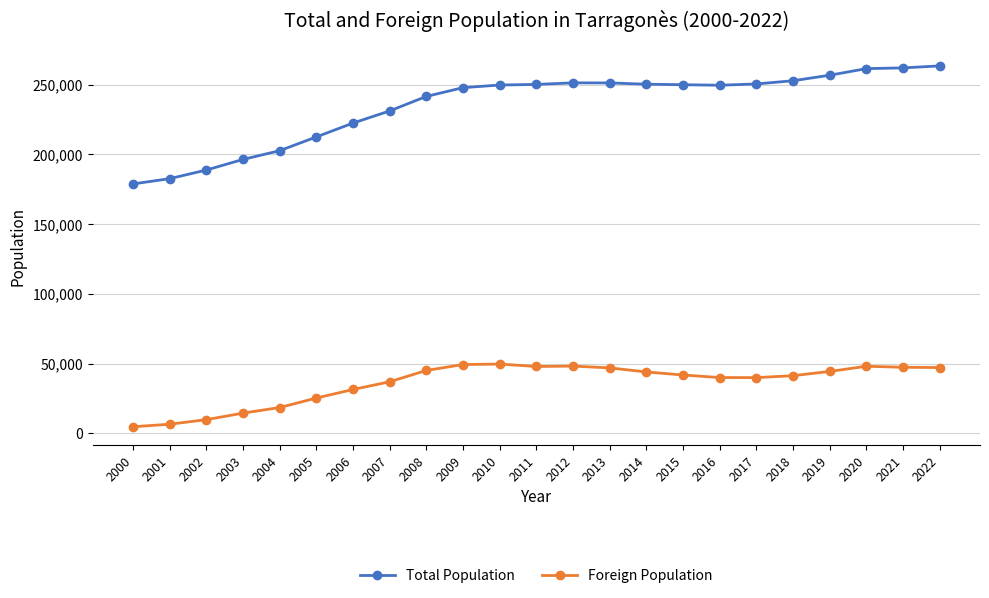

Does the chart have visible grid lines?

Yes